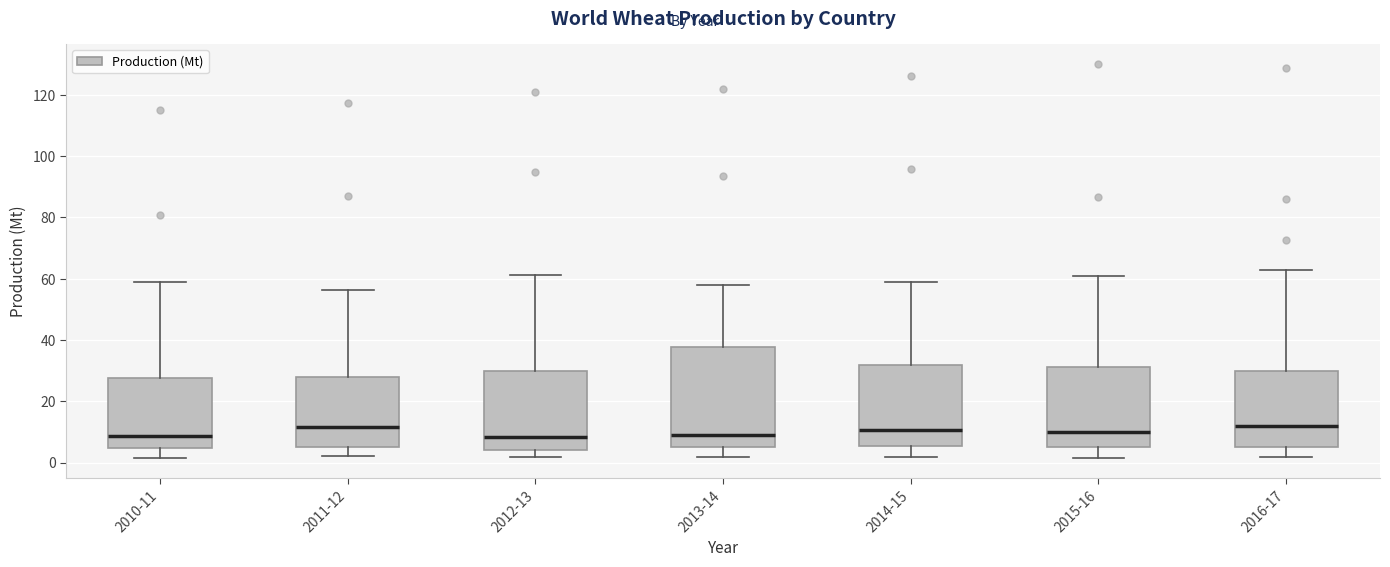

Which box is the tallest, from its lower edge to its upper edge?

2013-14